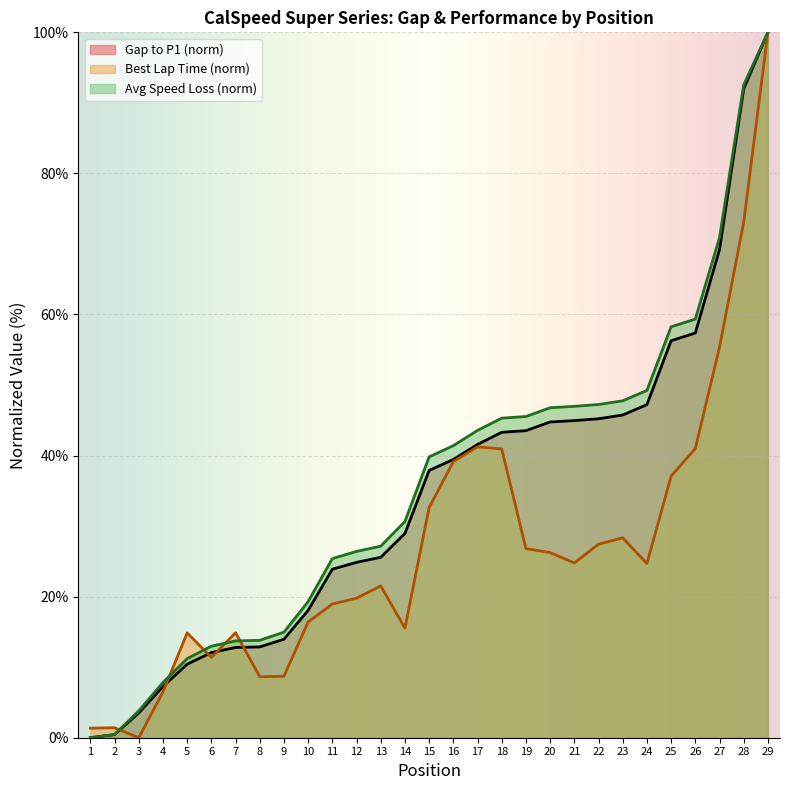

What is the difference between the maximum and minimum values in the Best Lap time series?

100.0